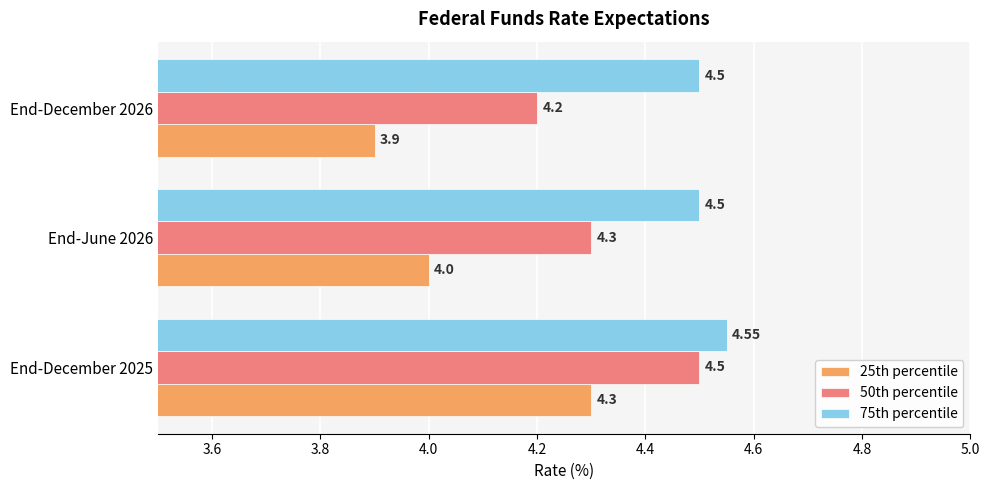

Count the number of data series in this chart.

3